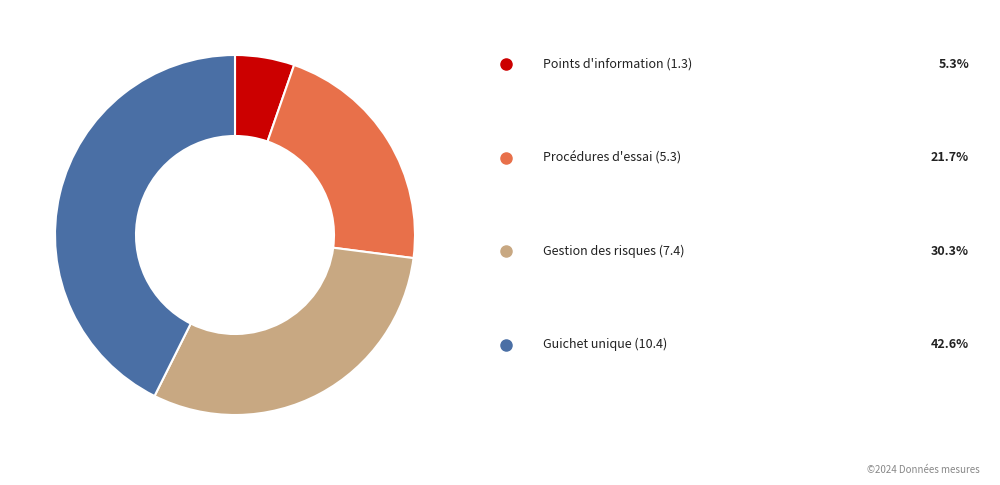

Does any single category account for the majority?

No